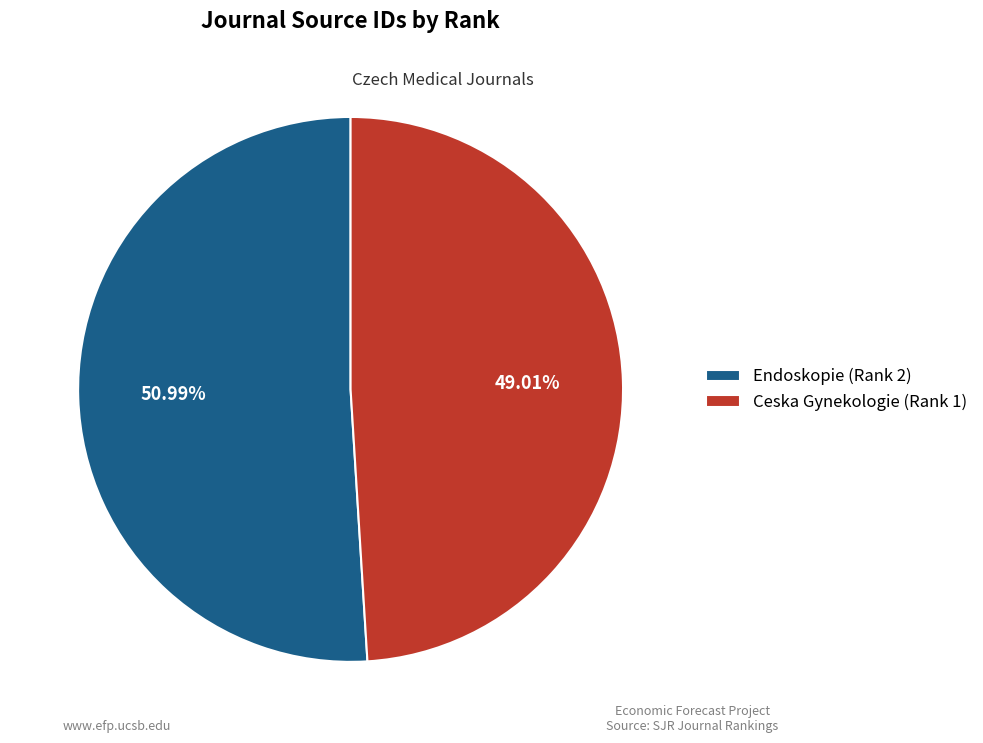

Is there any slice that represents more than half of the pie?

Yes